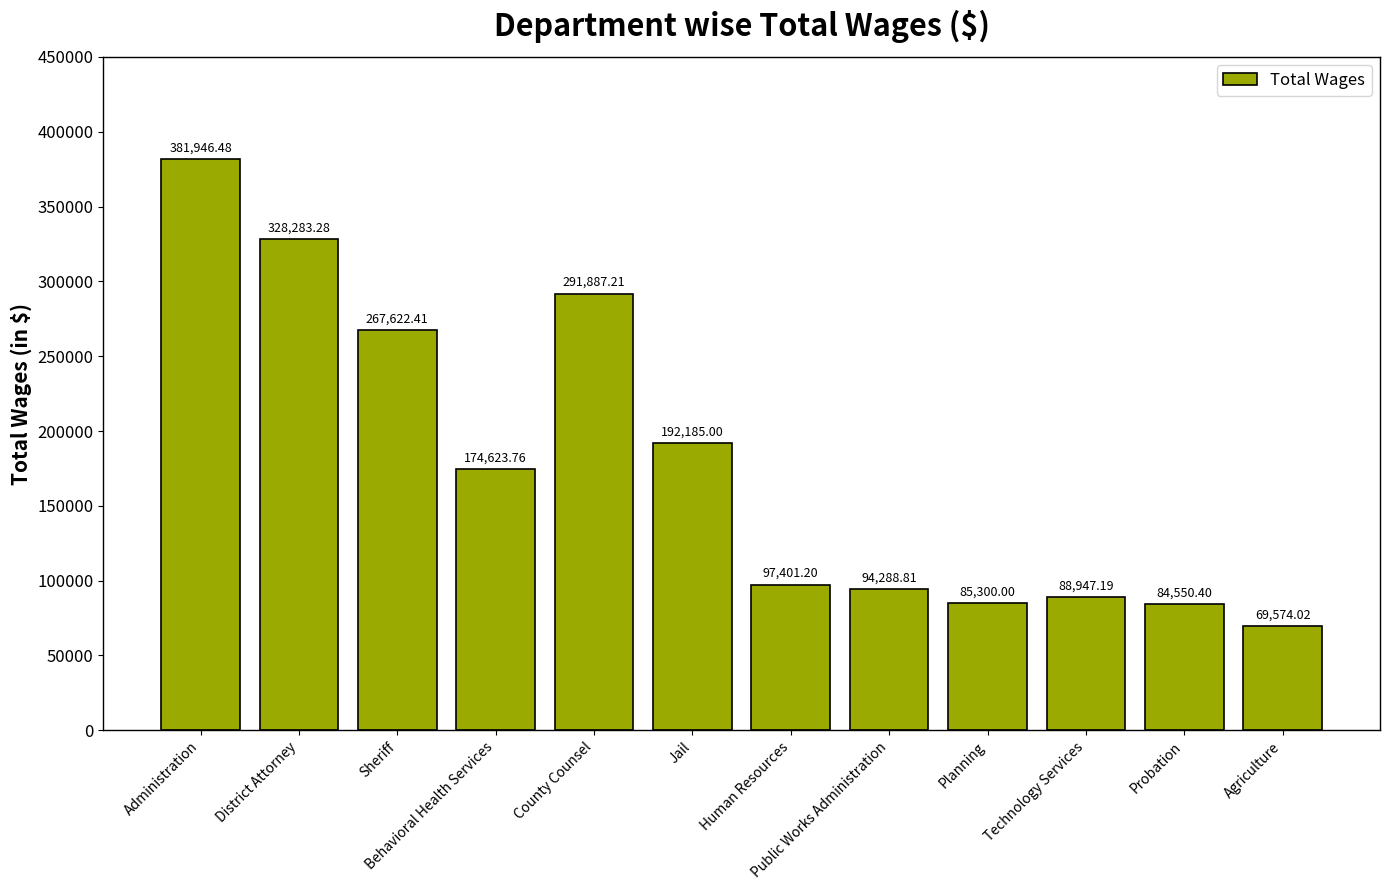

Reading left to right, what are all the values shown in this chart?

Administration=381946.5	District Attorney=328283.3	Sheriff=267622.4	Behavioral Health Services=174623.8	County Counsel=291887.2	Jail=192185.0	Human Resources=97401.2	Public Works Administration=94288.8	Planning=85300.0	Technology Services=88947.2	Probation=84550.4	Agriculture=69574.0